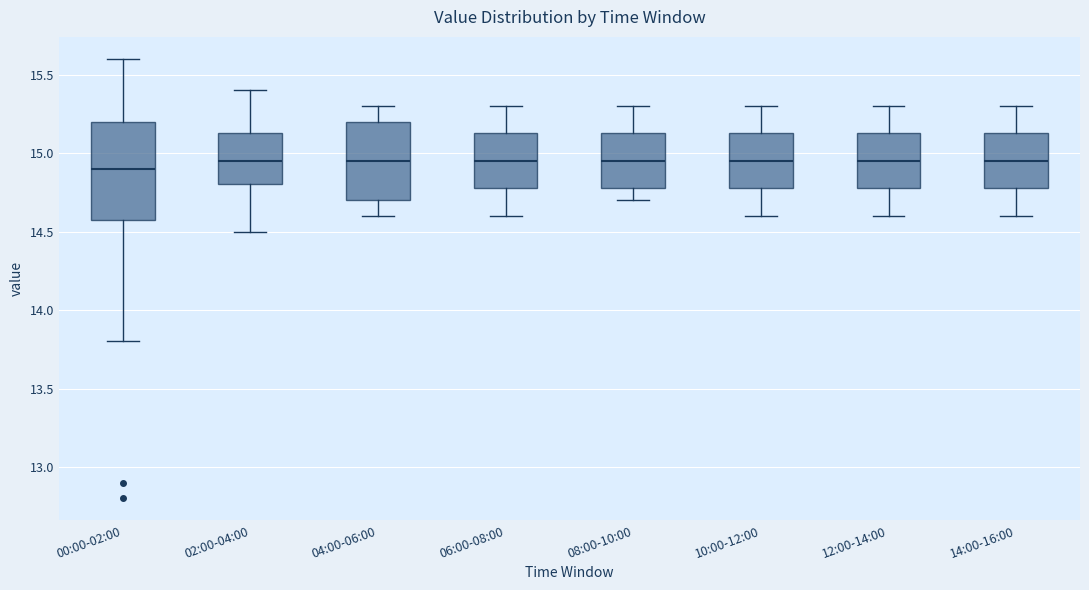

Reading left to right, transcribe this box plot: for each box, give where its median line is, the range the box spans, and where its two whiskers end, as read against the y-axis. The values are not printed on the chart, so give them approximately, as read against the axis.

00:00-02:00: median 14.90, box 14.60 to 15.20, whiskers 13.80 to 15.60
02:00-04:00: median 14.95, box 14.80 to 15.15, whiskers 14.50 to 15.40
04:00-06:00: median 14.95, box 14.70 to 15.20, whiskers 14.60 to 15.30
06:00-08:00: median 14.95, box 14.80 to 15.15, whiskers 14.60 to 15.30
08:00-10:00: median 14.95, box 14.80 to 15.15, whiskers 14.70 to 15.30
10:00-12:00: median 14.95, box 14.80 to 15.15, whiskers 14.60 to 15.30
12:00-14:00: median 14.95, box 14.80 to 15.15, whiskers 14.60 to 15.30
14:00-16:00: median 14.95, box 14.80 to 15.15, whiskers 14.60 to 15.30